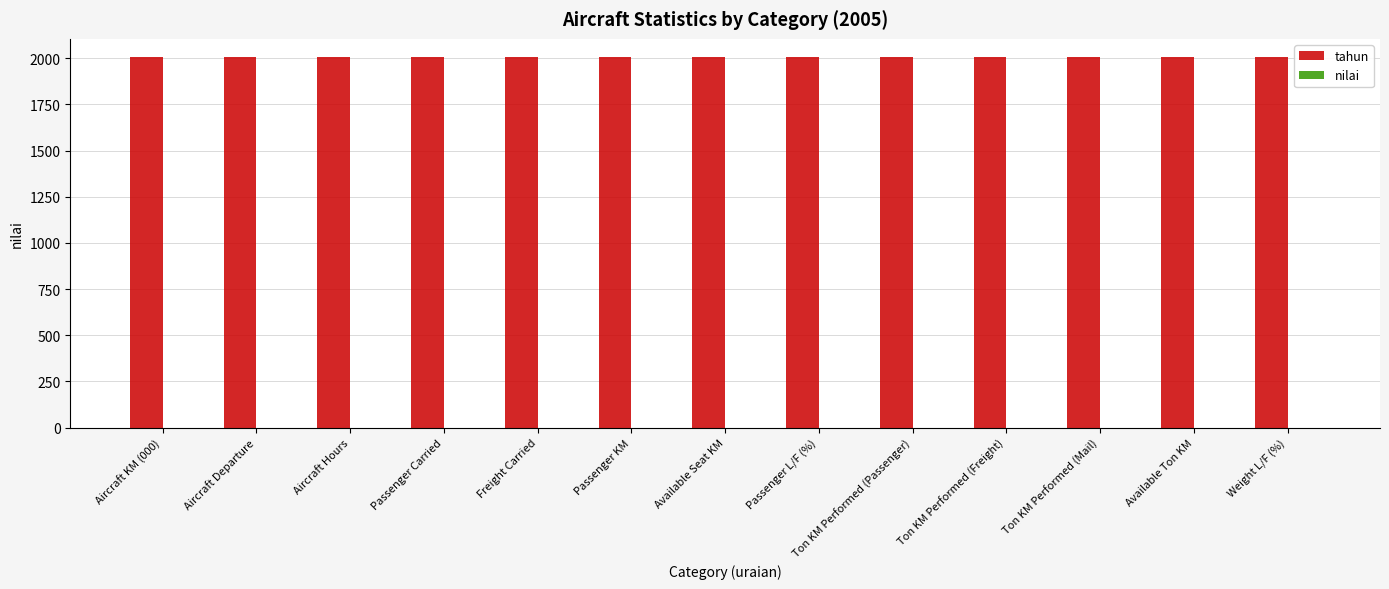

What is the total value across all series at Freight Carried?

2005